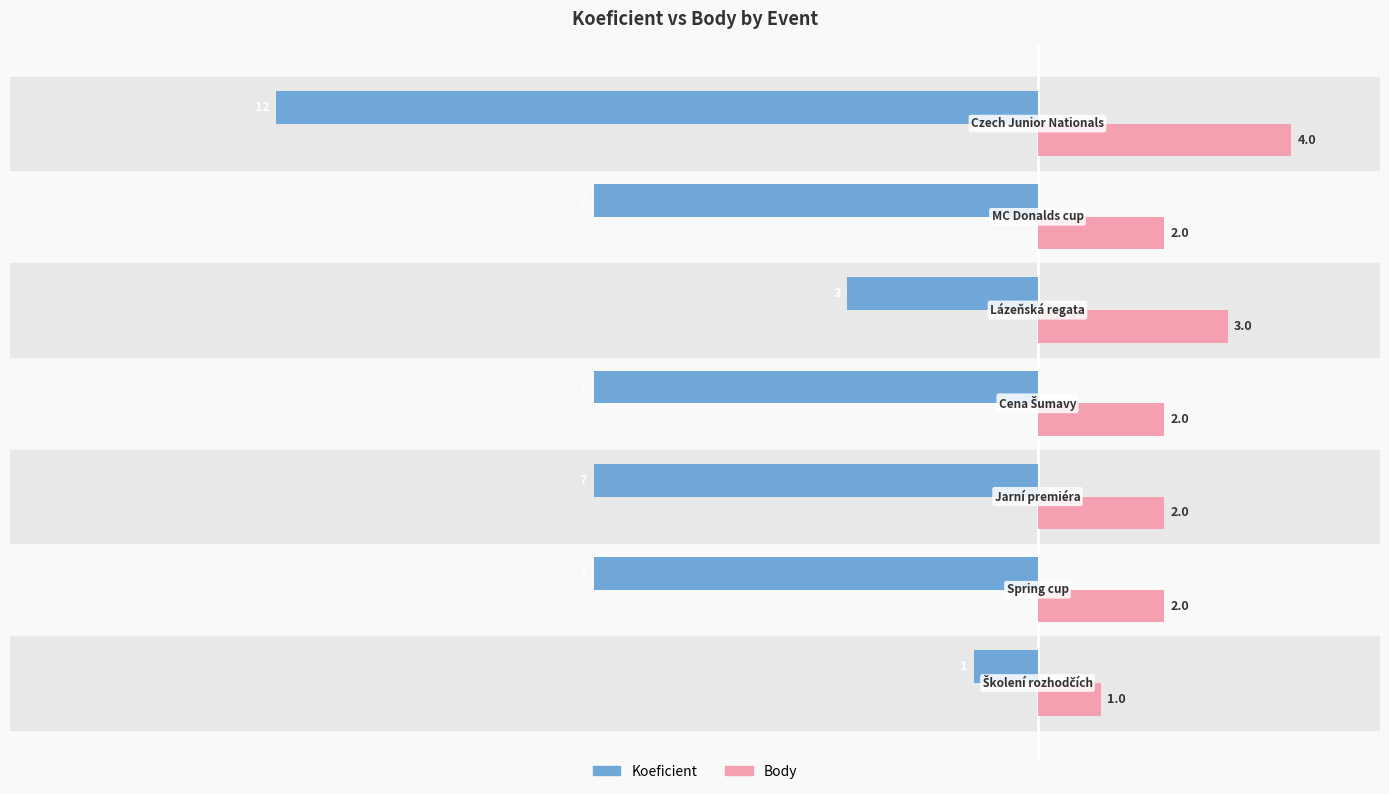

What is the smallest value displayed?

-12